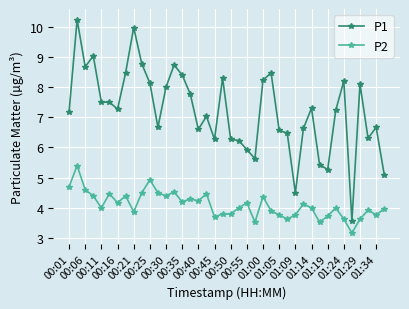

What is the smallest value displayed?

3.2